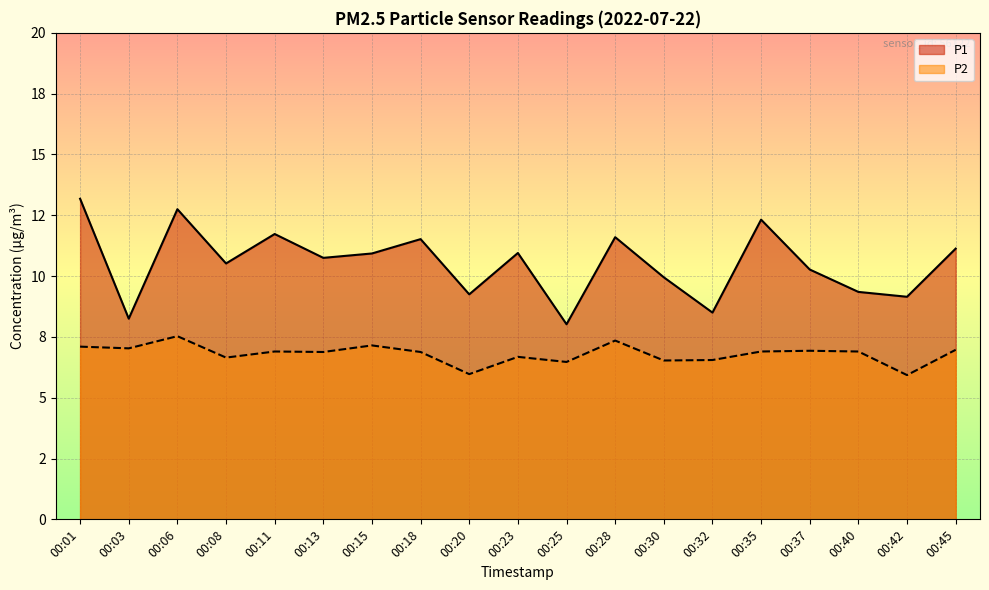

Rank the series by their maximum value, from lowest to highest.

P2, P1